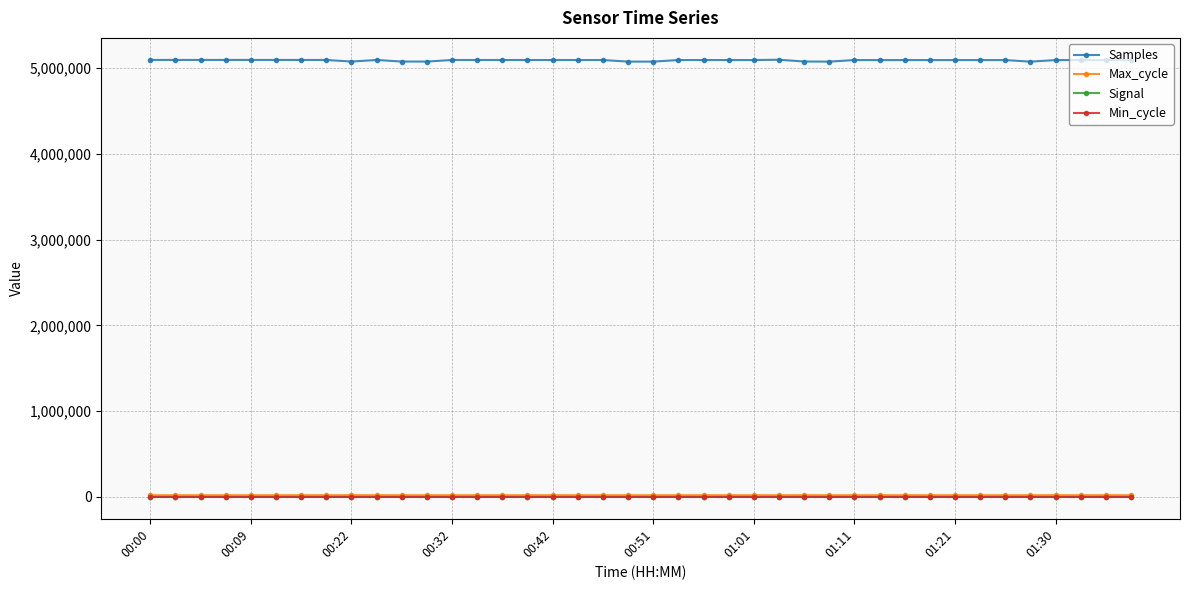

True or false: Min_cycle and Samples intersect in this chart.

False